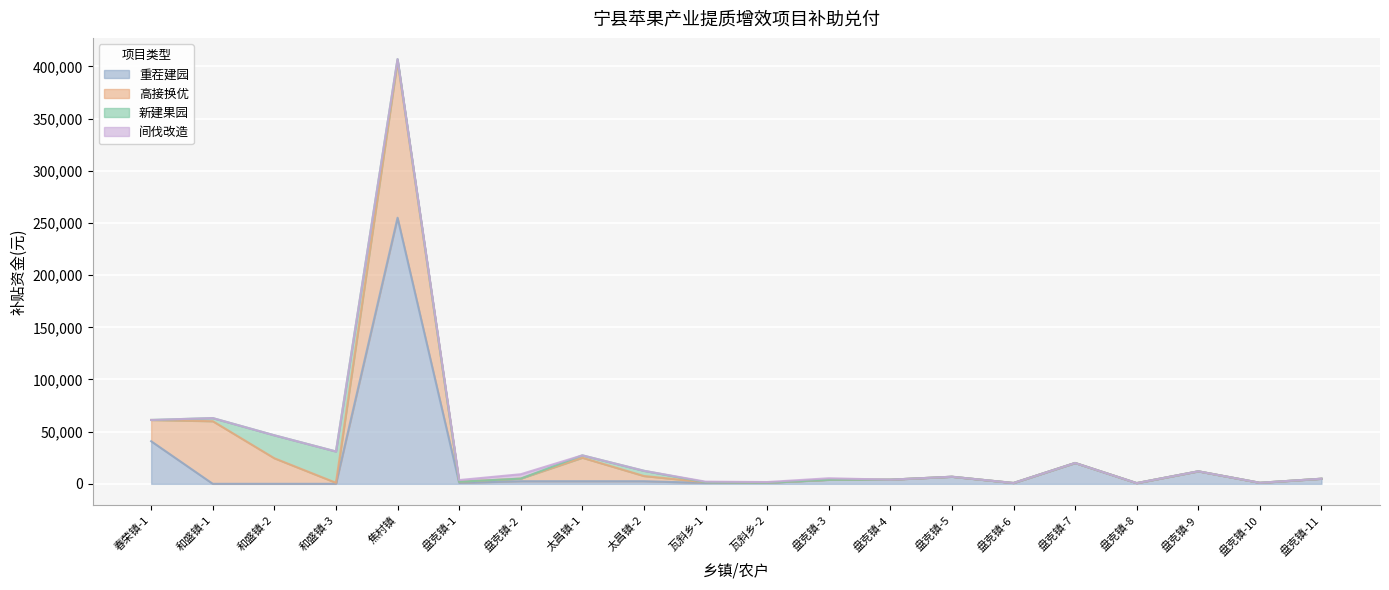

Is it true that 间伐改造 equals 874 at 瓦斜乡-2?

False